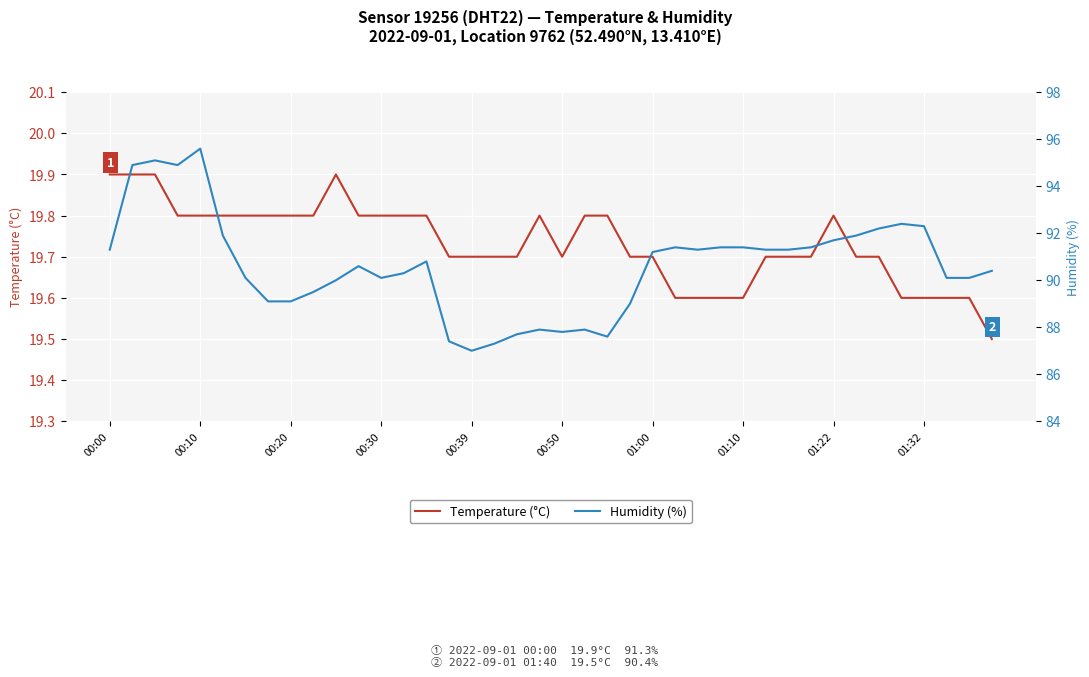

Is the value of Humidity (%) at 32 greater than the value of Temperature (°C) at 37?

Yes